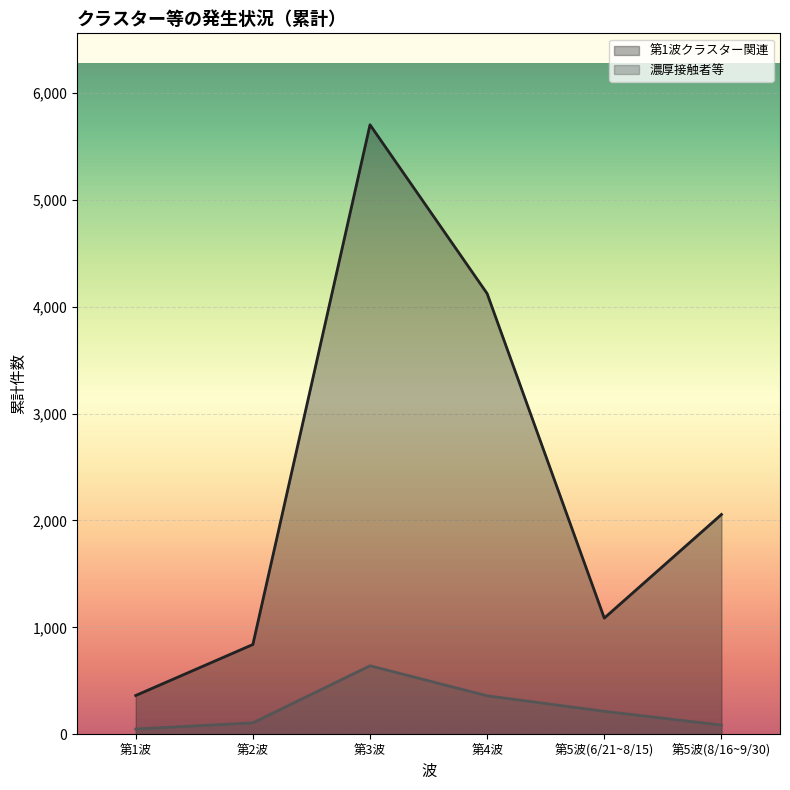

List the labels in order of 濃厚接触者等 value, largest first.

第3波, 第4波, 第5波(6/21~8/15), 第2波, 第5波(8/16~9/30), 第1波